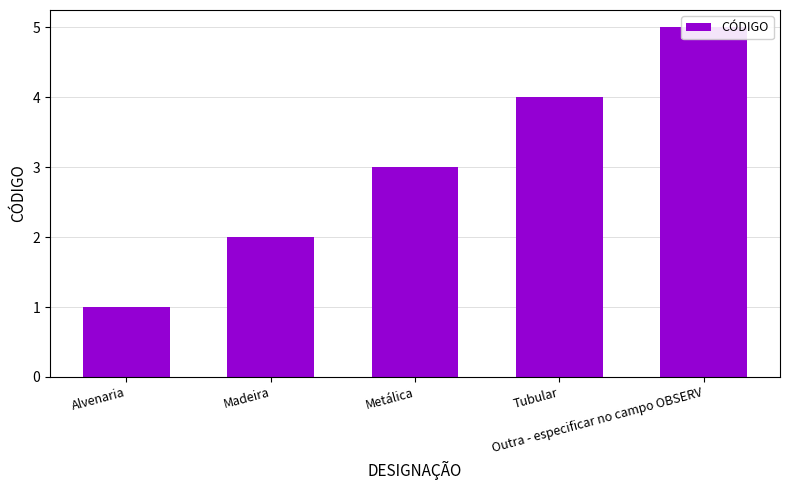

How many values are below 3?

2